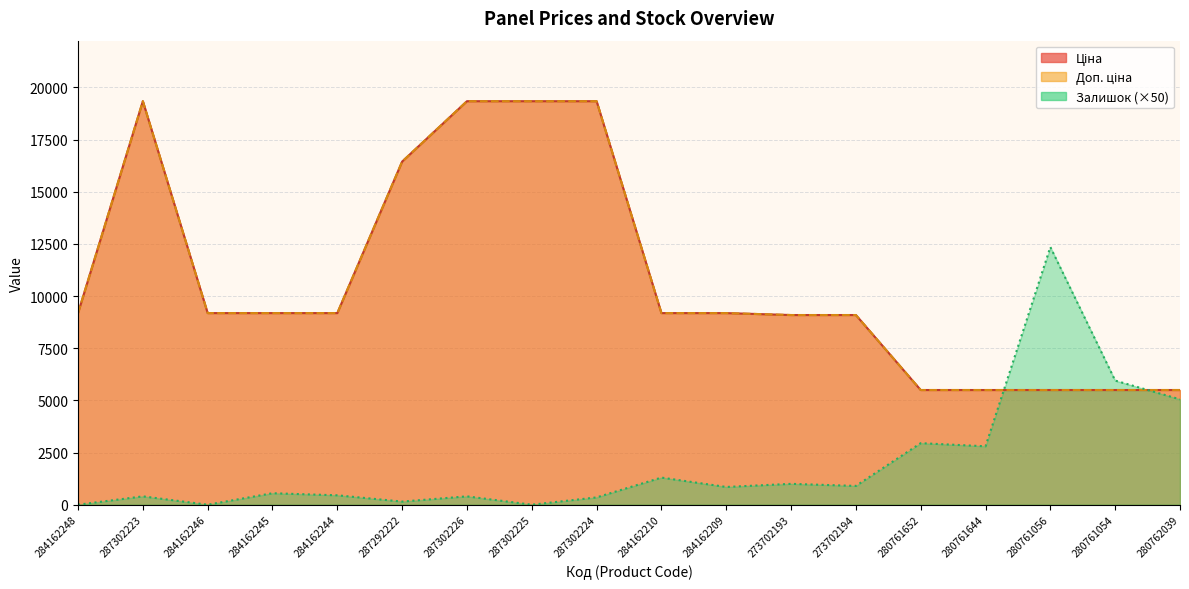

What is the value of the Ціна point at the 13th from the left?

9092.0